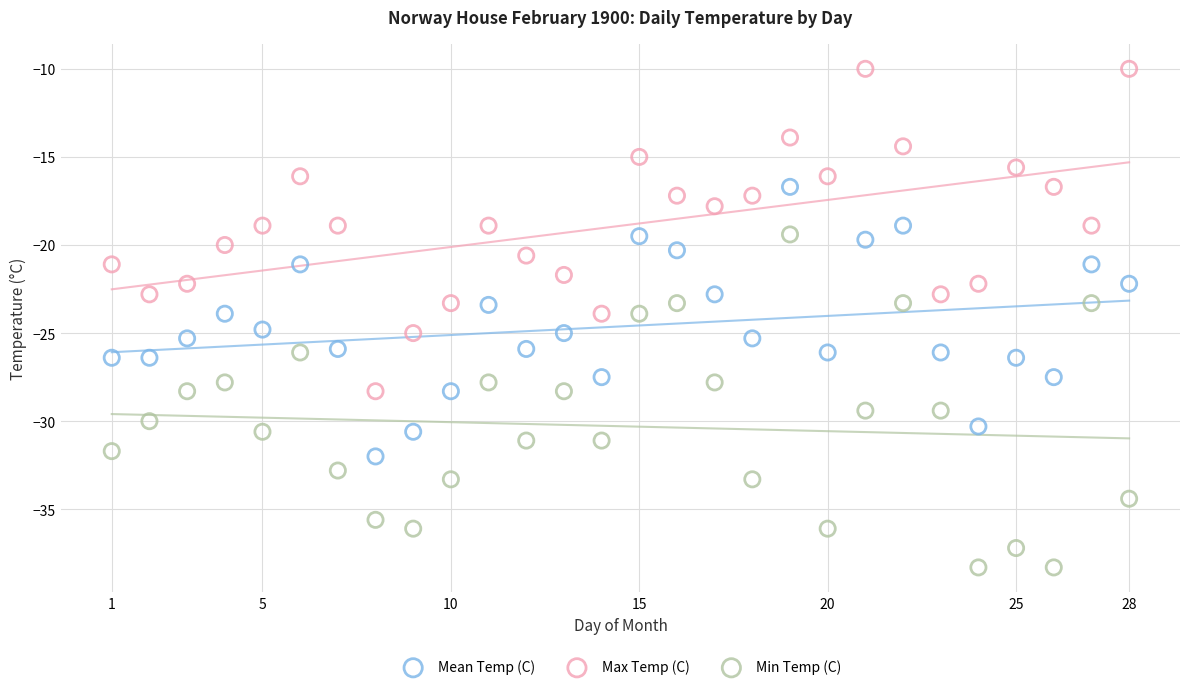

Which series contains the highest Y value?

Max Temp (C)